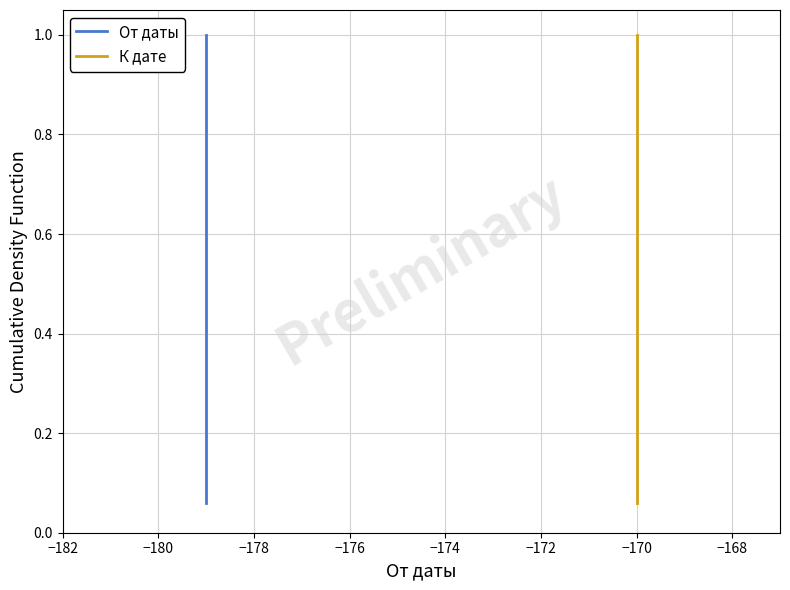

What are all the series names shown in the legend?

От даты, К дате